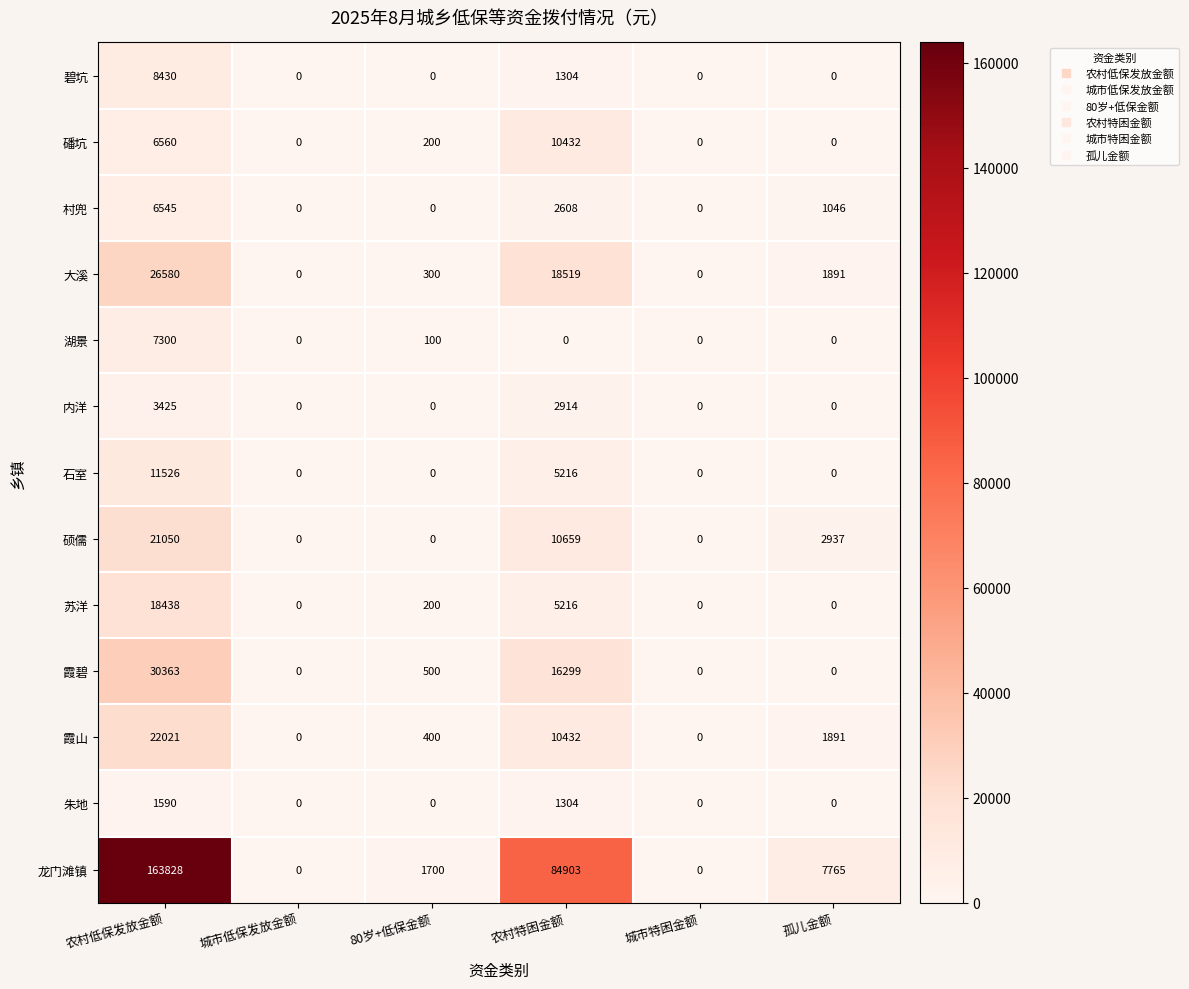

What is the sum of the 霞碧 values at 农村低保发放金额 and 农村特困金额?

46662